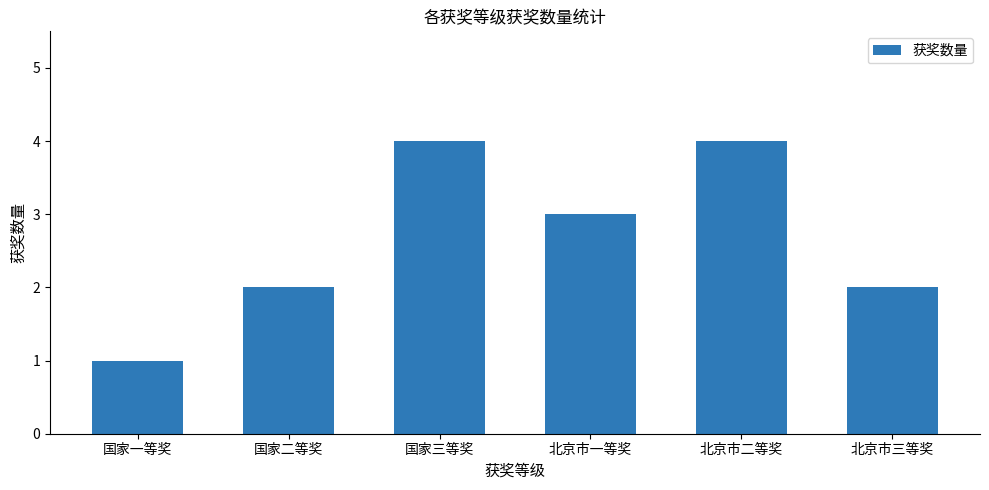

What is the ratio of the value at 国家二等奖 to the value at 北京市一等奖?

0.7